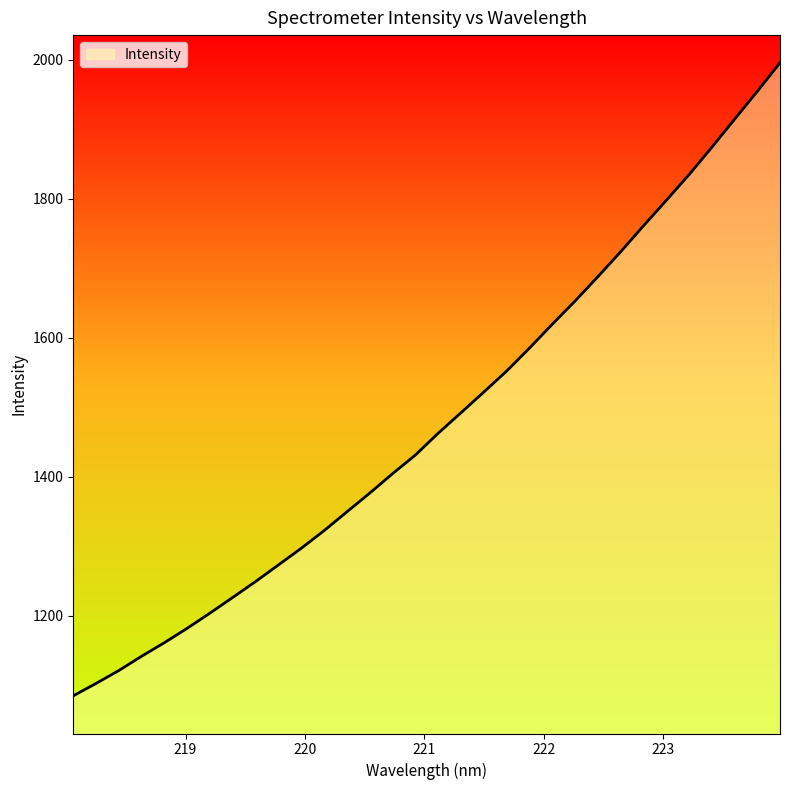

What is the minimum value shown in the chart?

1085.0